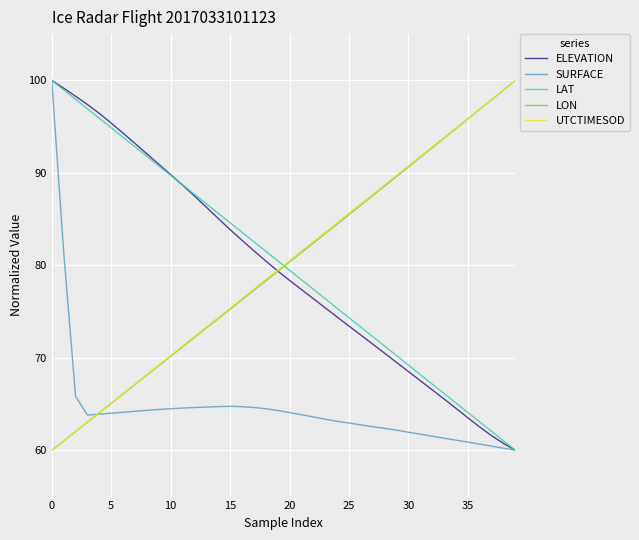

What is the smallest value displayed?

60.0